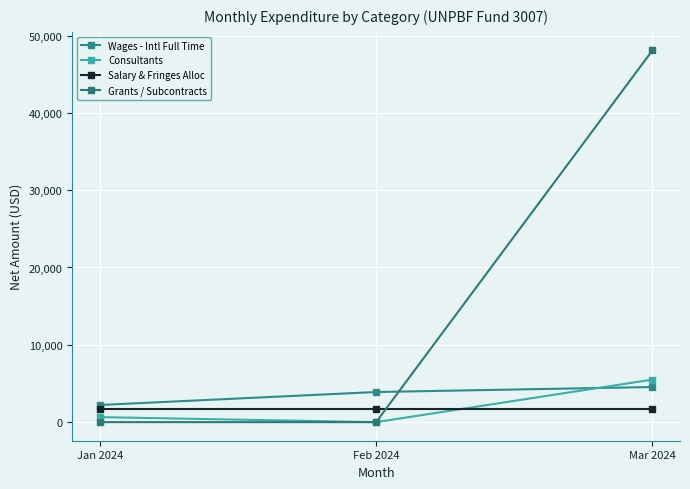

How many lines are shown in the chart?

4